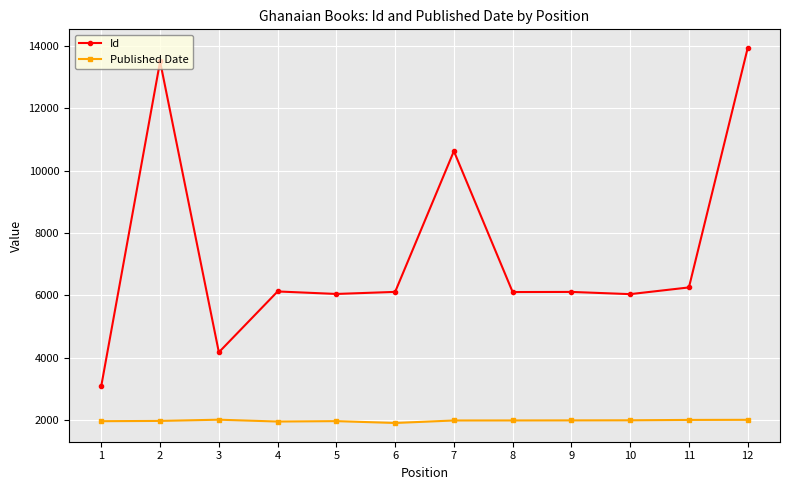

The value of Published Date at 5 is 634. True or false?

False